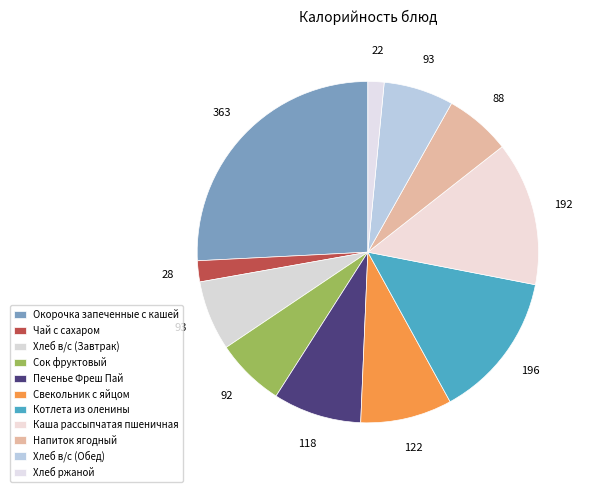

Does Хлеб в/с (Завтрак) represent more than half of the total?

No